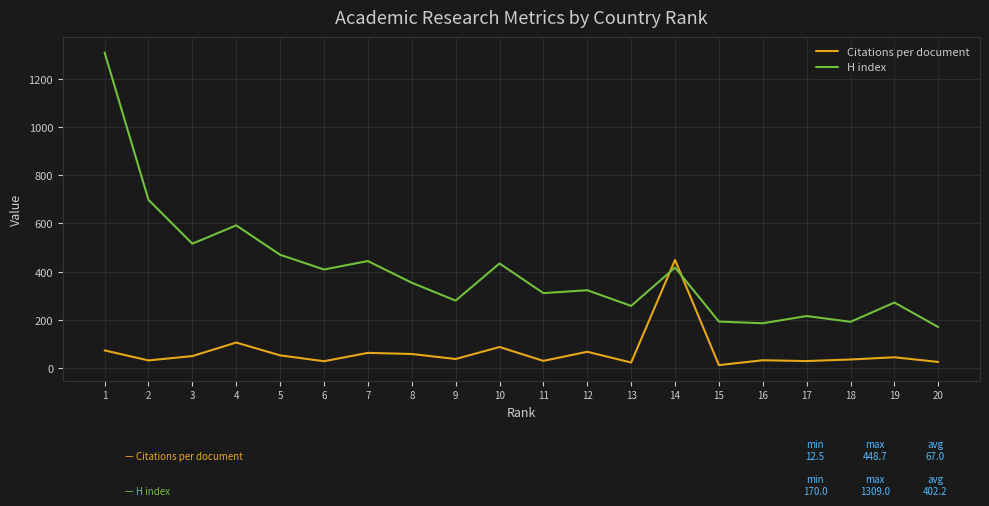

True or false: H index and Citations per document intersect in this chart.

True